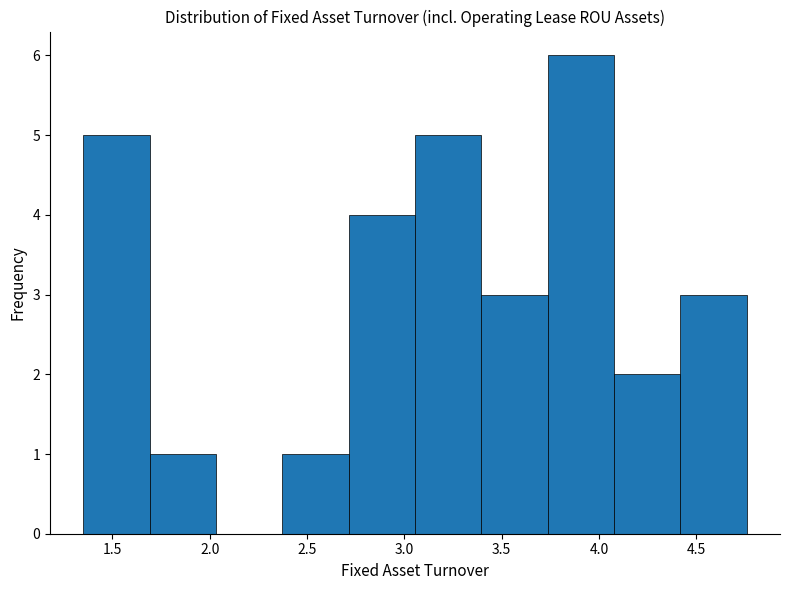

Which range on the x-axis has the tallest bar?

3.75 to 4.10